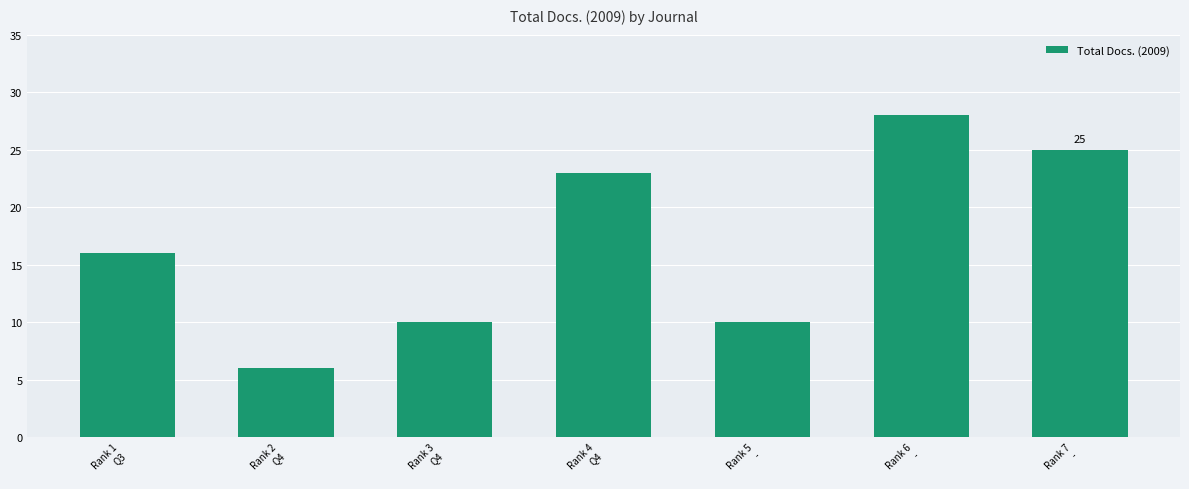

What is the value of the 1st bar from the left?

16